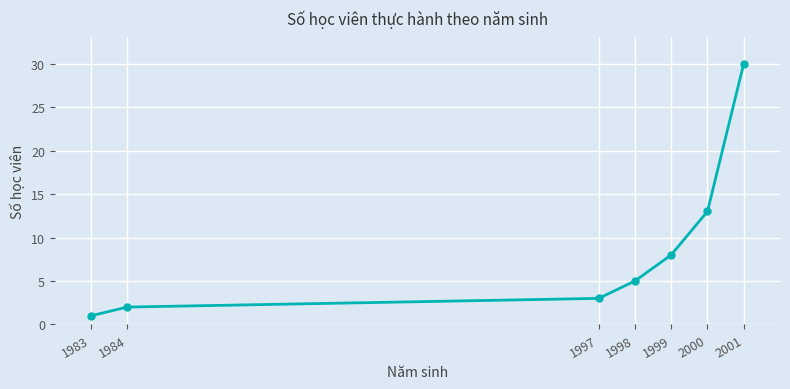

What is the smallest value displayed?

1